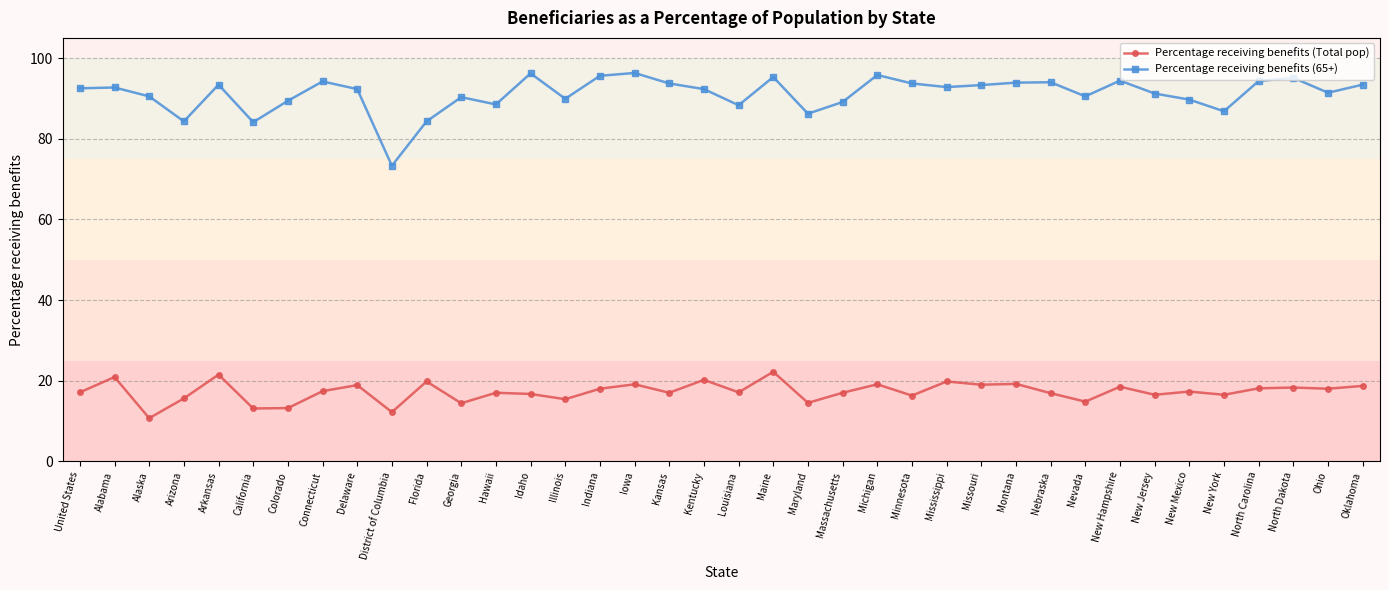

How many data points does each series have?

38